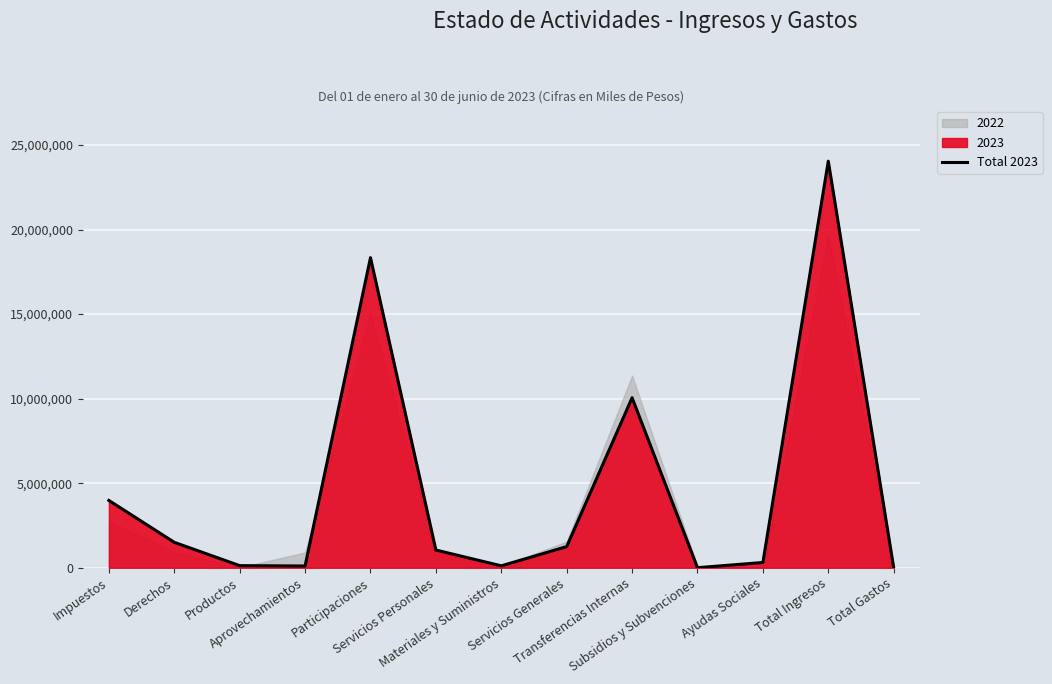

What is the label of the 4th point from the right?

Subsidios y Subvenciones